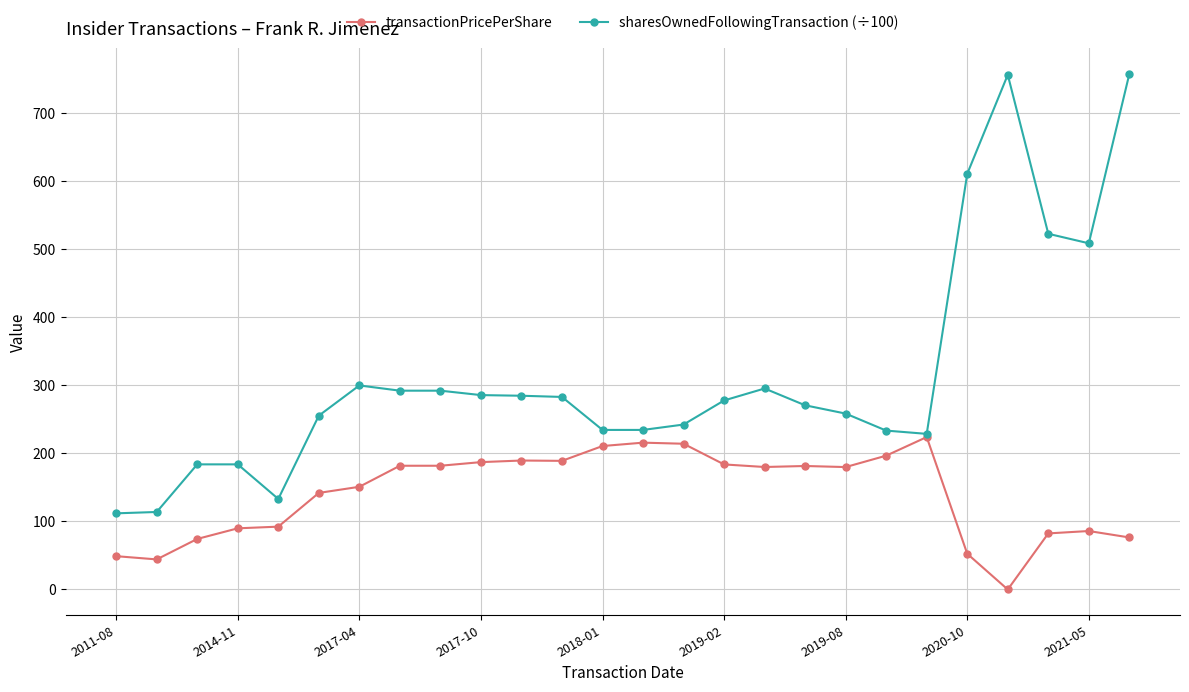

What are all the series names shown in the legend?

transactionPricePerShare, sharesOwnedFollowingTransaction (÷100)